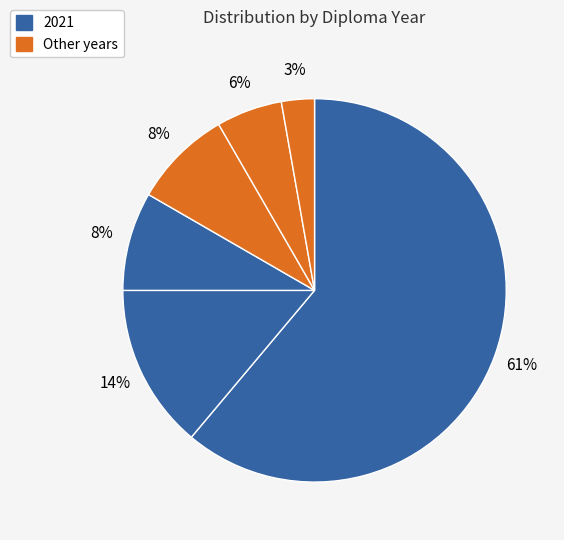

How many segments does this pie chart have?

6